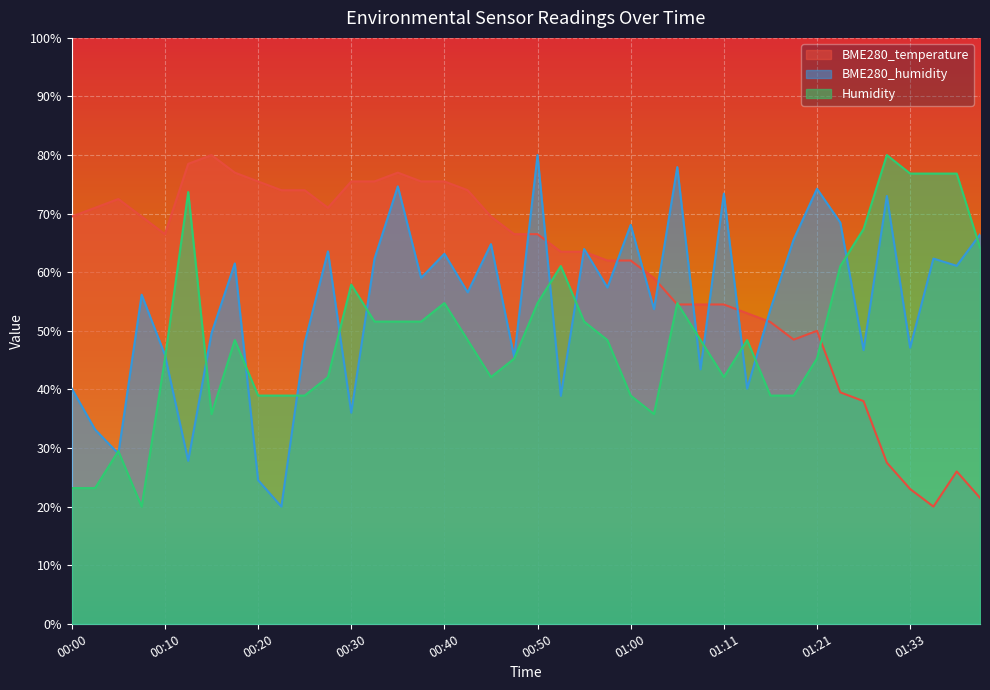

At which label does BME280_temperature reach its minimum?

01:36